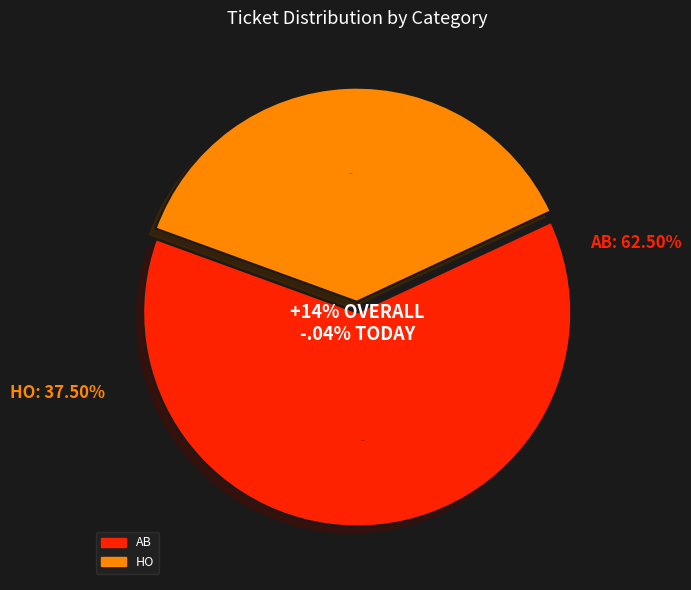

True or false: AB accounts for 53% of the total.

False